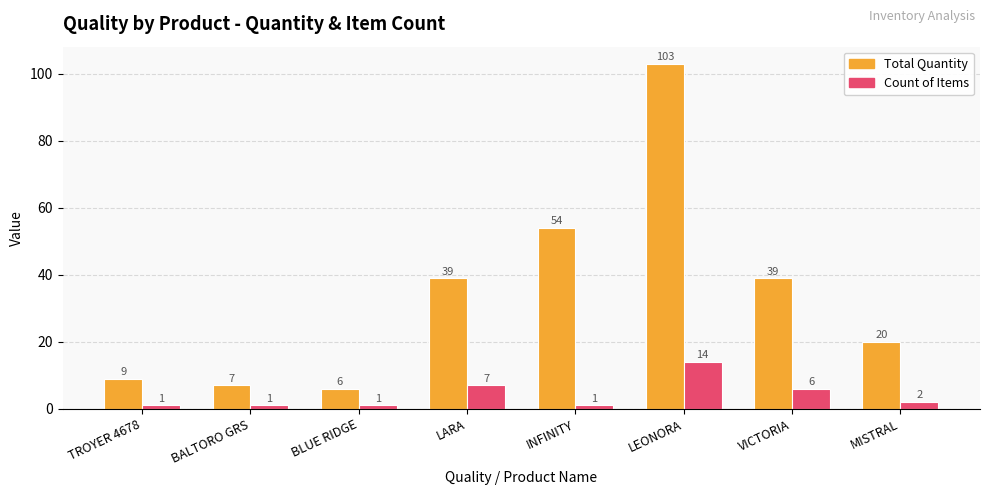

Is it true that Total Quantity equals 6 at BLUE RIDGE?

True